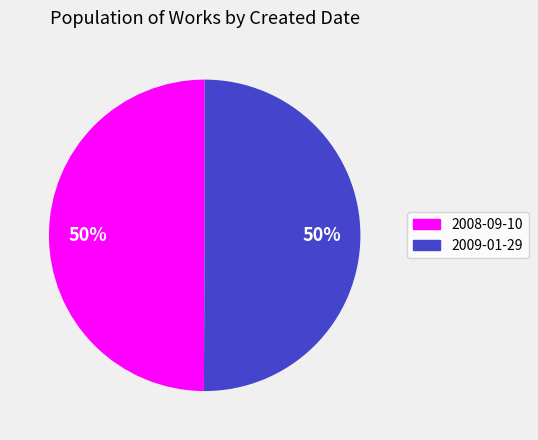

Do 2008-09-10 and 2009-01-29 together represent more than half of the pie?

Yes